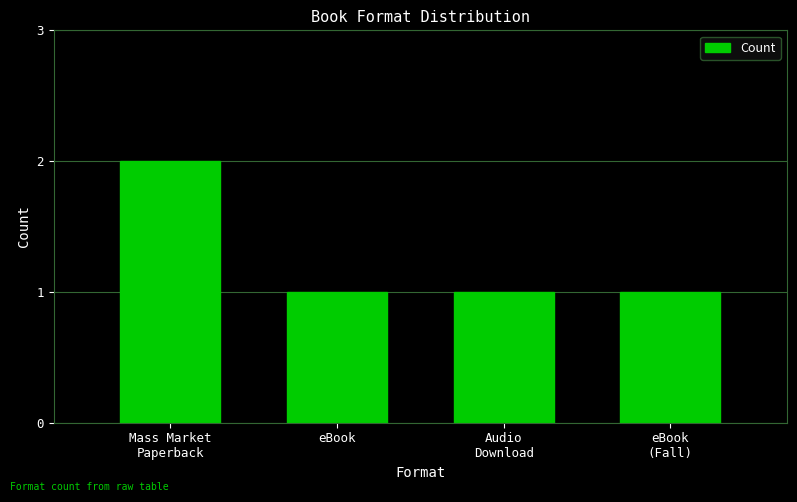

The value at eBook
(Fall) is 1. True or false?

True